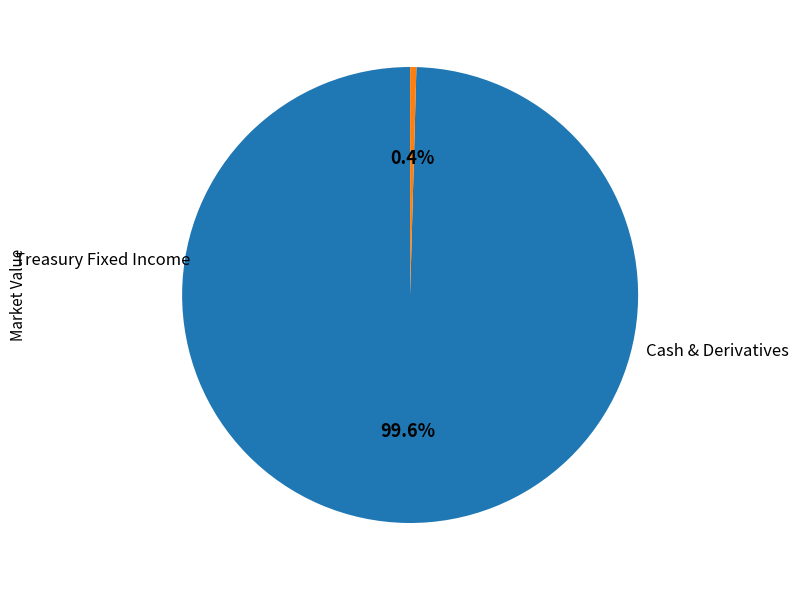

How many segments does this pie chart have?

2